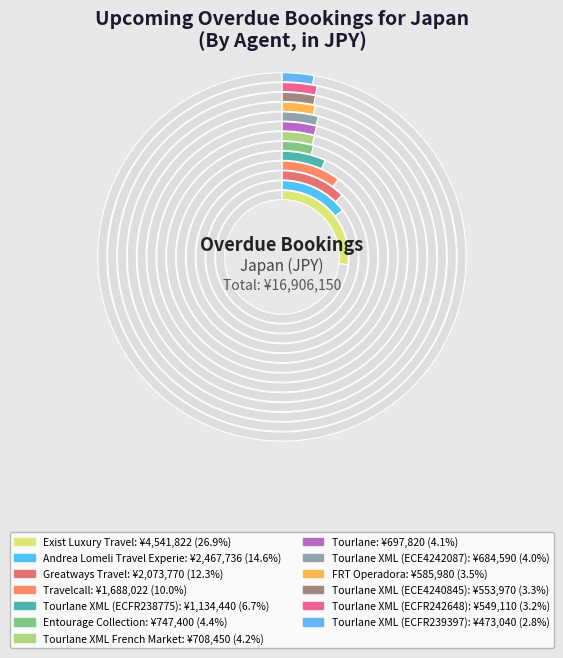

Does Andrea Lomeli Travel Experiences represent more than half of the total?

No